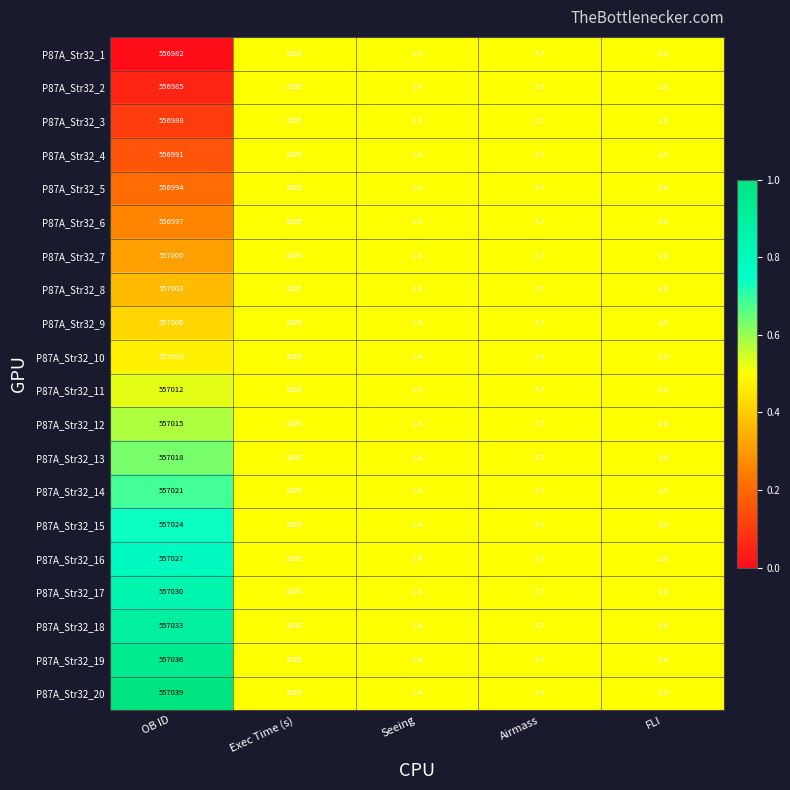

Which series has the largest range (max minus min)?

P87A_Str32_20